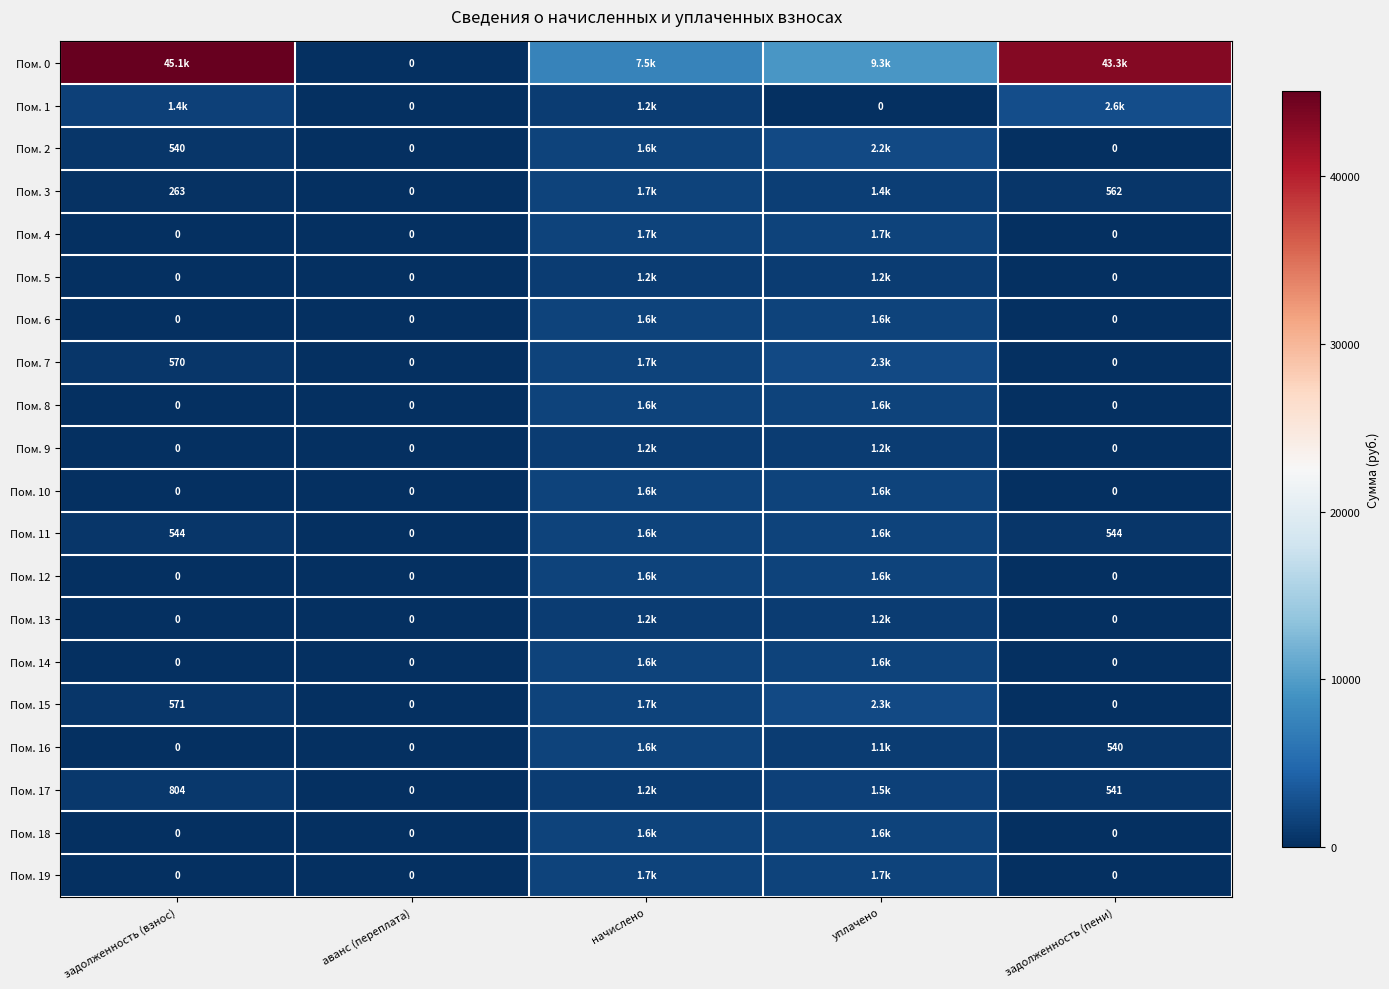

At how many categories does at least one series exceed 19126?

2